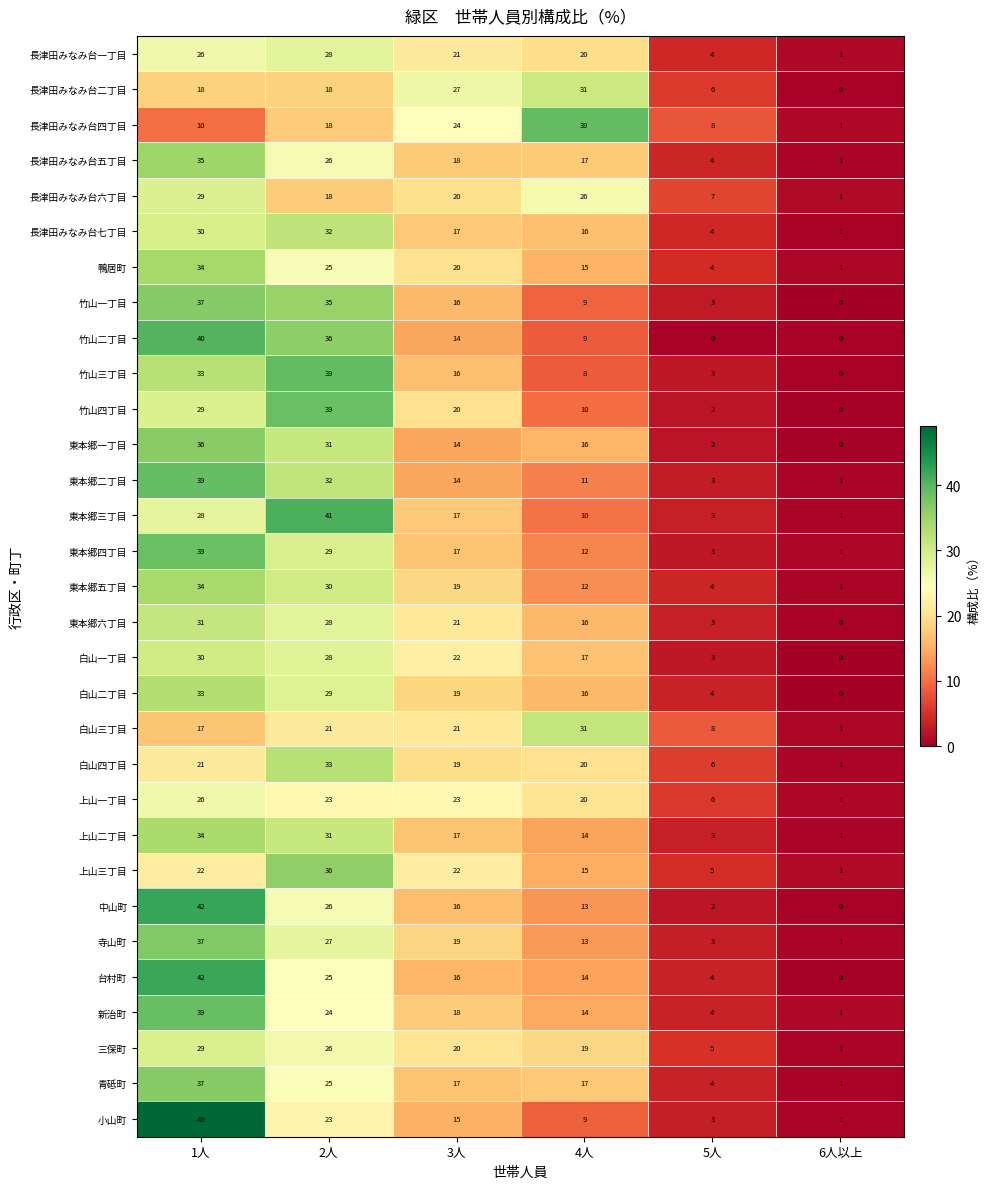

What is the total value across all series at 5人?

123